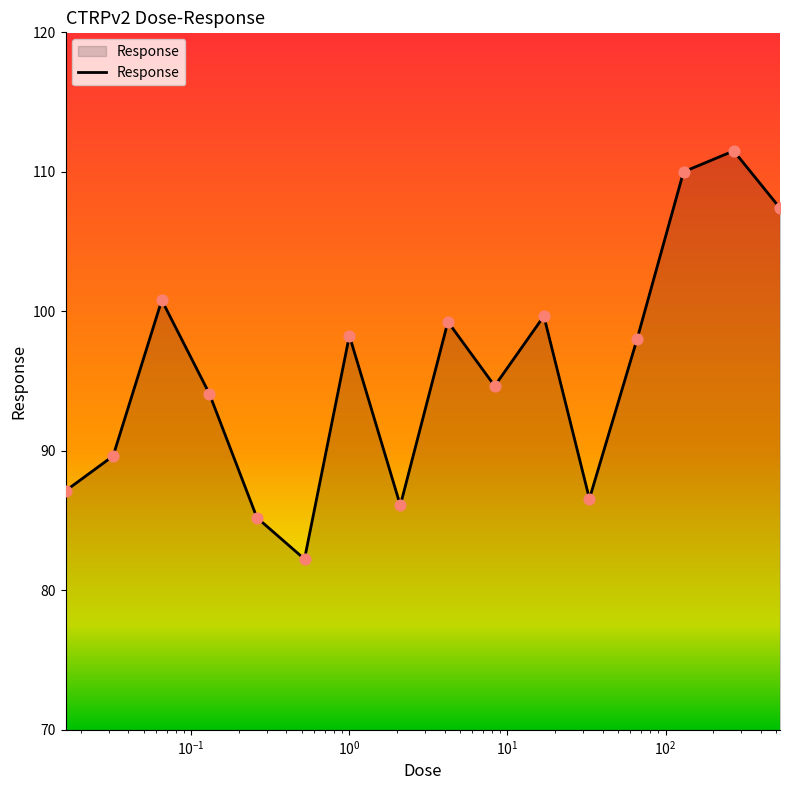

What is the greatest value displayed?

111.5